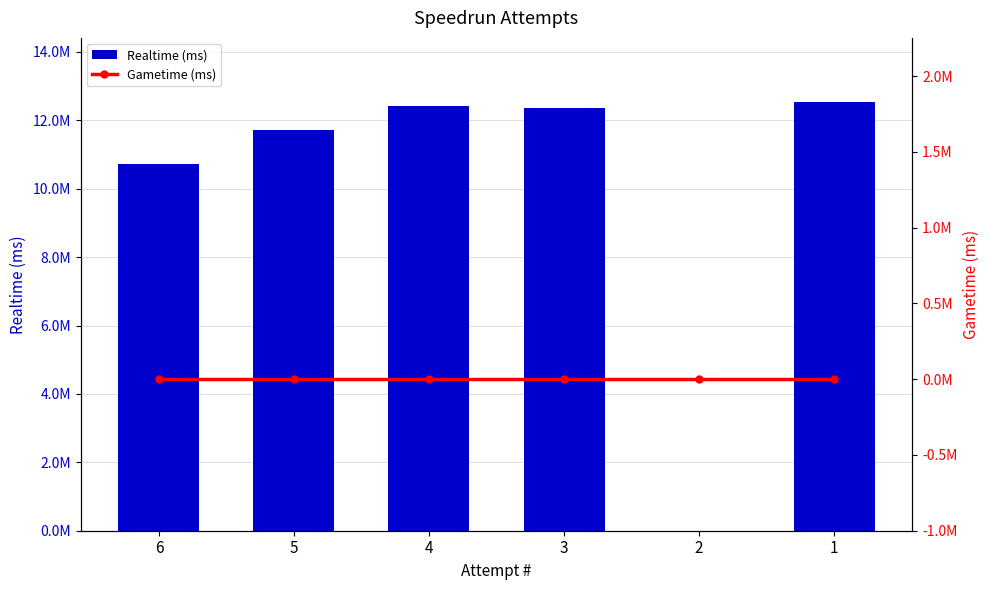

At which label does Gametime (ms) reach its peak?

6